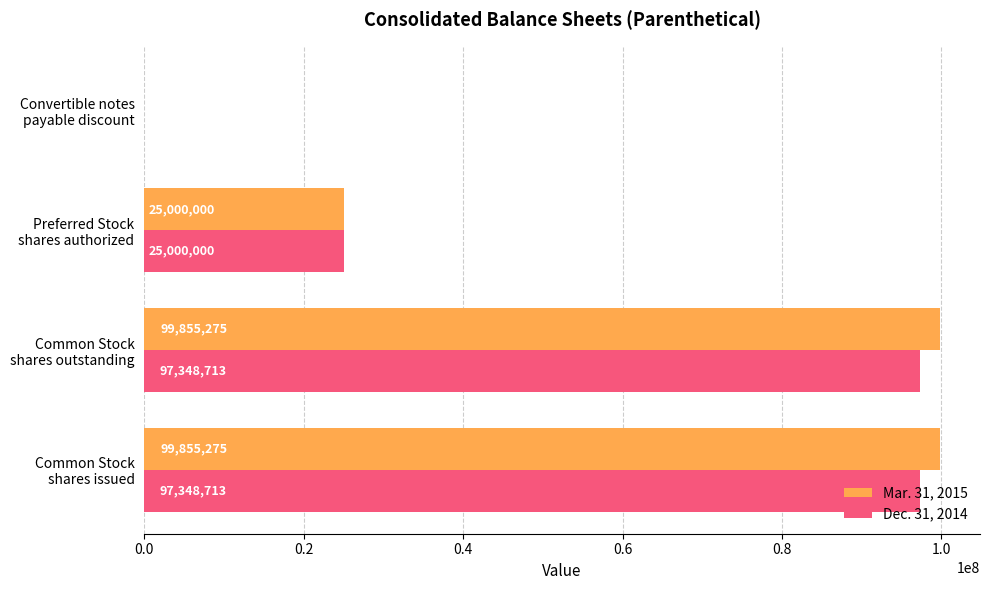

Which series has the largest total across all categories?

Mar. 31, 2015